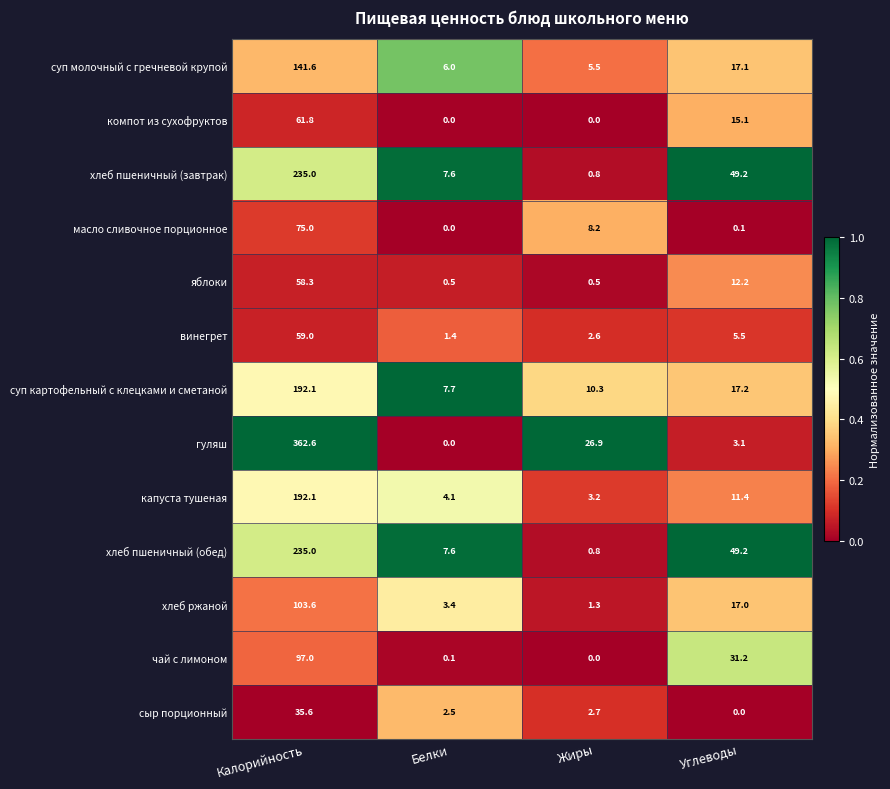

What is the difference between the яблоки values at Калорийность and Жиры?

57.8